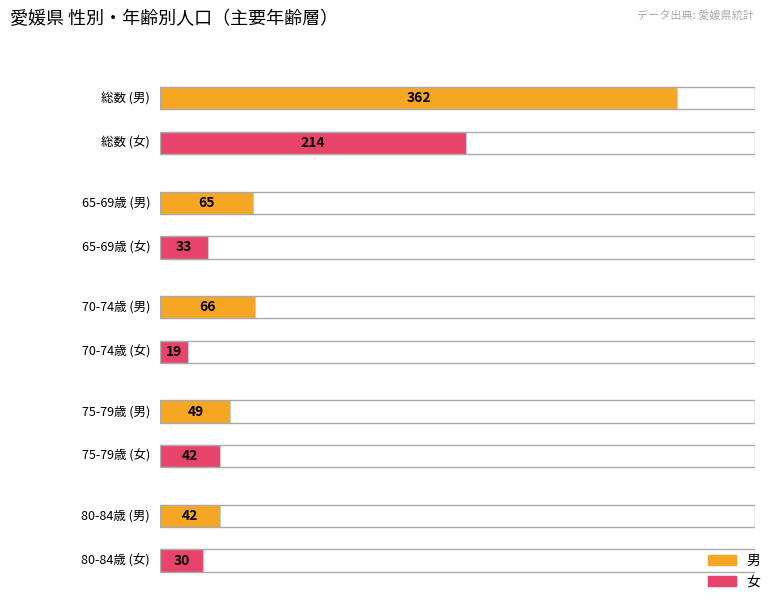

What is the label of the 1st bar from the right?

女